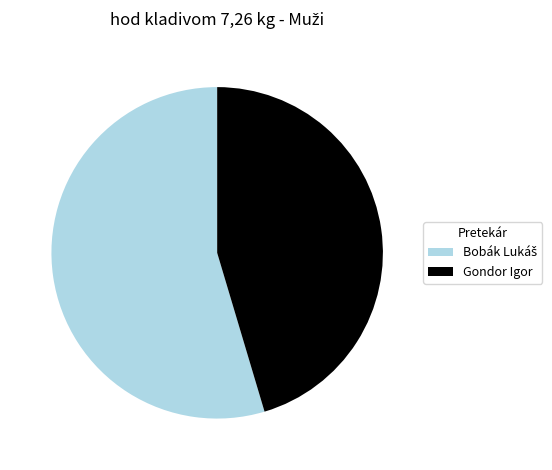

Does Gondor Igor account for over 50% of the chart?

No